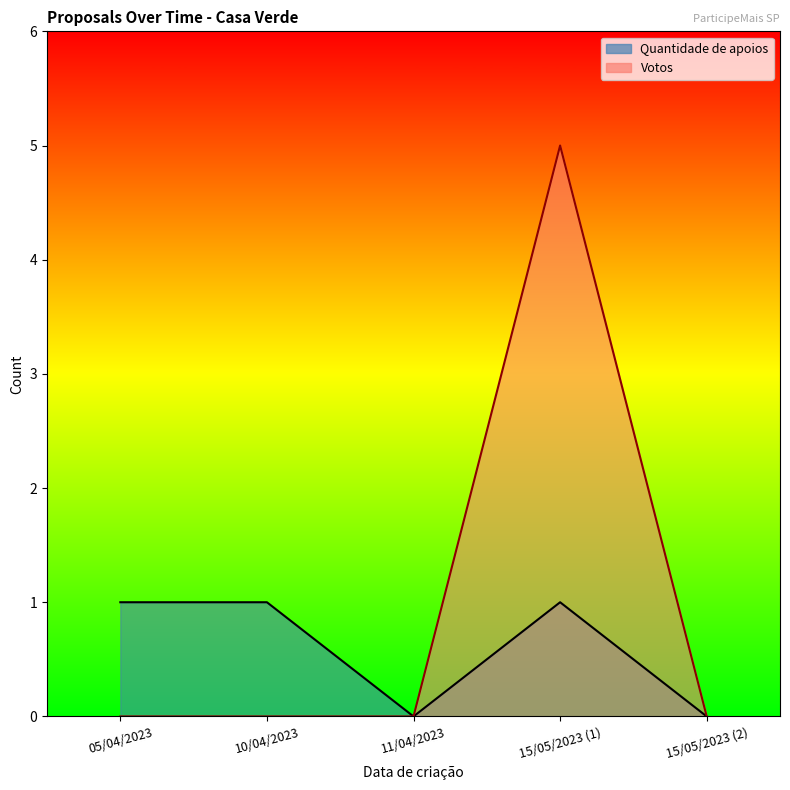

What is the average value of the Quantidade de apoios series?

1